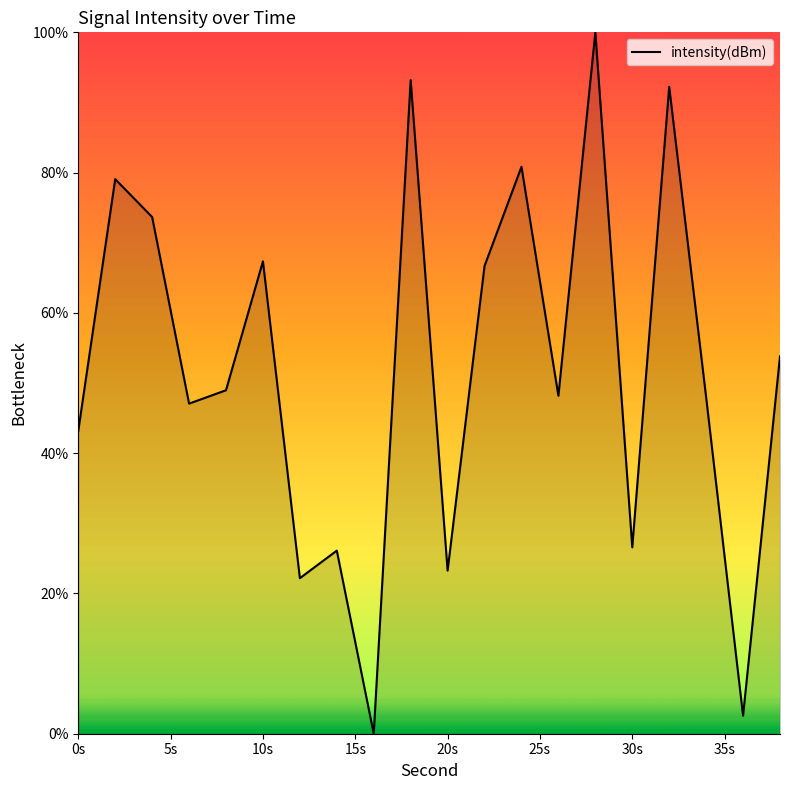

Does the chart have visible grid lines?

No